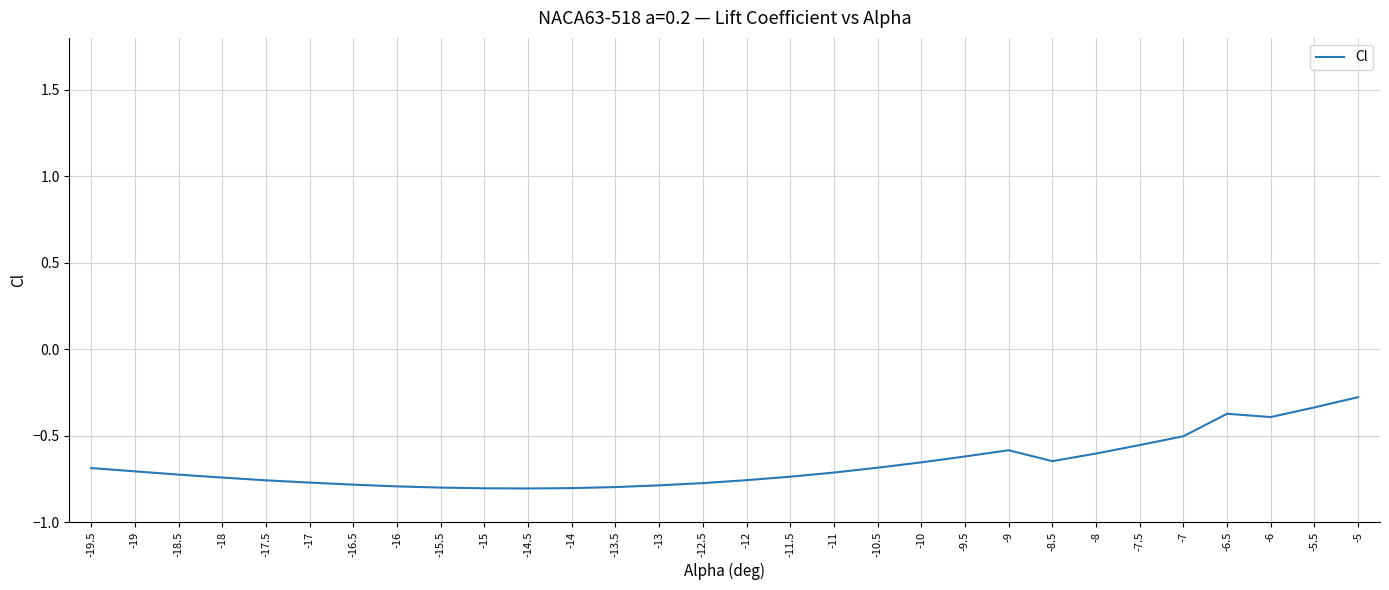

Where is the data nearest to the value 0?

-5